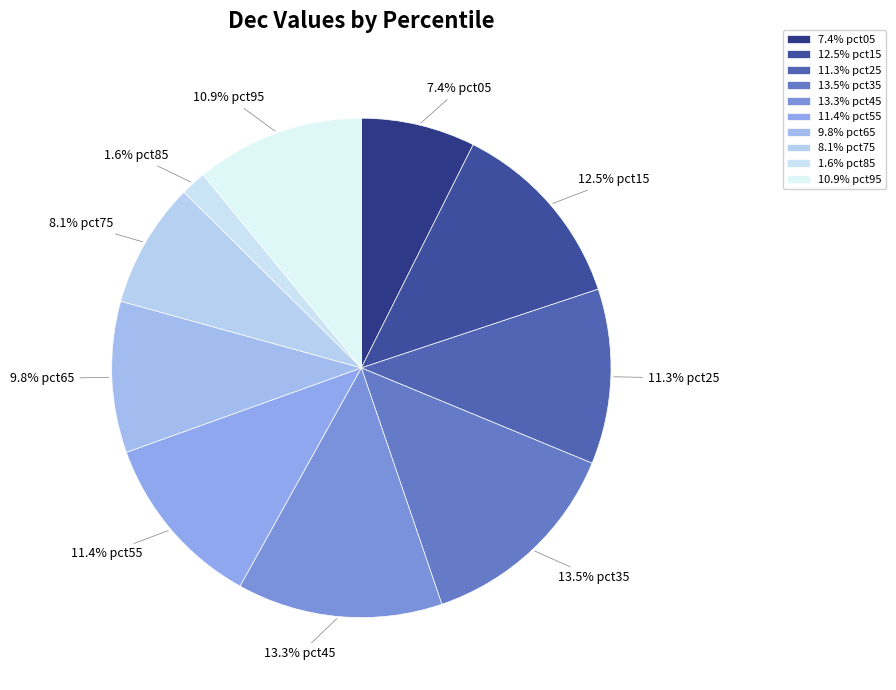

What is the total percentage of 7.4% pct05 and 1.6% pct85?

9.0%